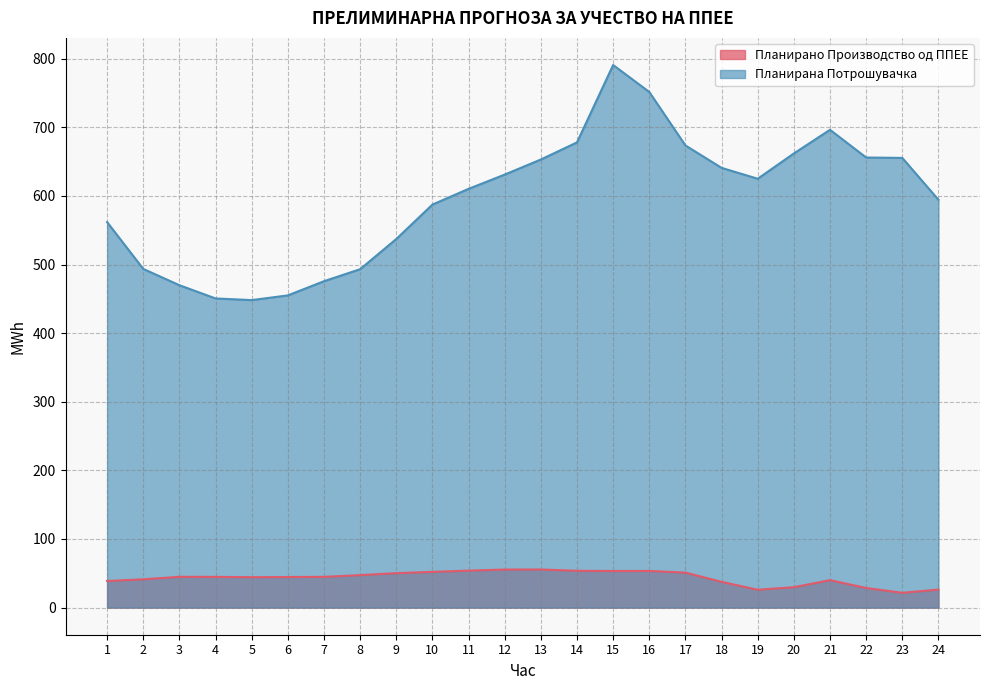

True or false: Планирана Потрошувачка and Планирано Производство од ППЕЕ intersect in this chart.

False